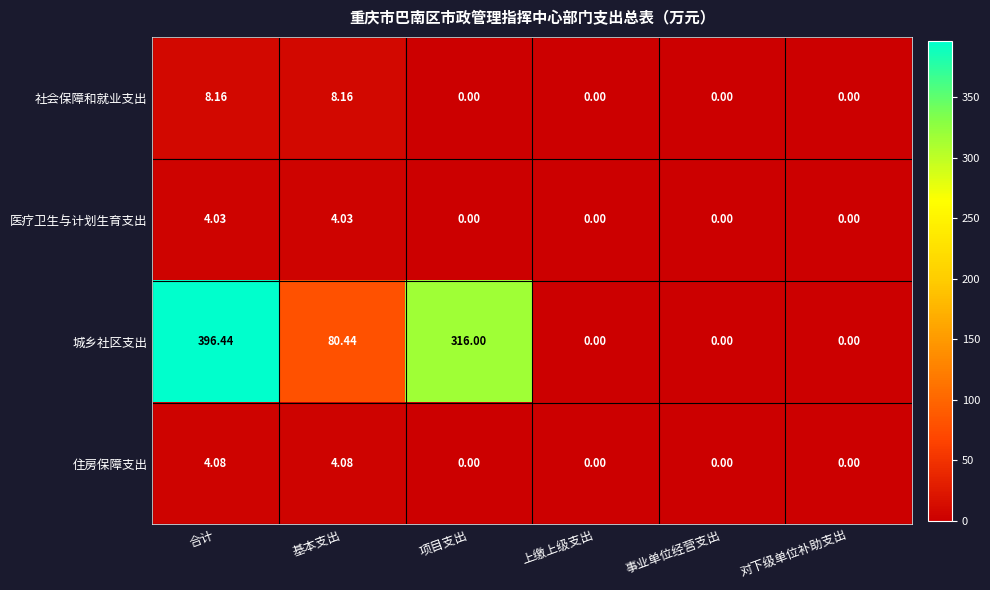

Is the value of 医疗卫生与计划生育支出 at 上缴上级支出 greater than the value of 社会保障和就业支出 at 合计?

No